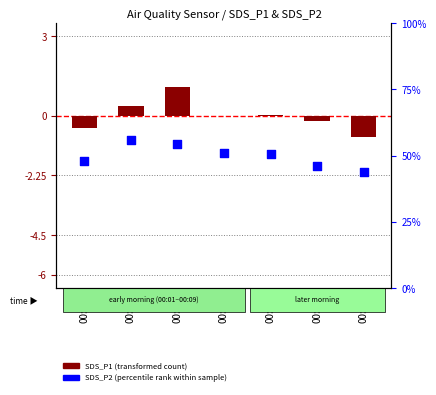

Which series has the largest total across all categories?

SDS_P2 (percentile rank within sample)